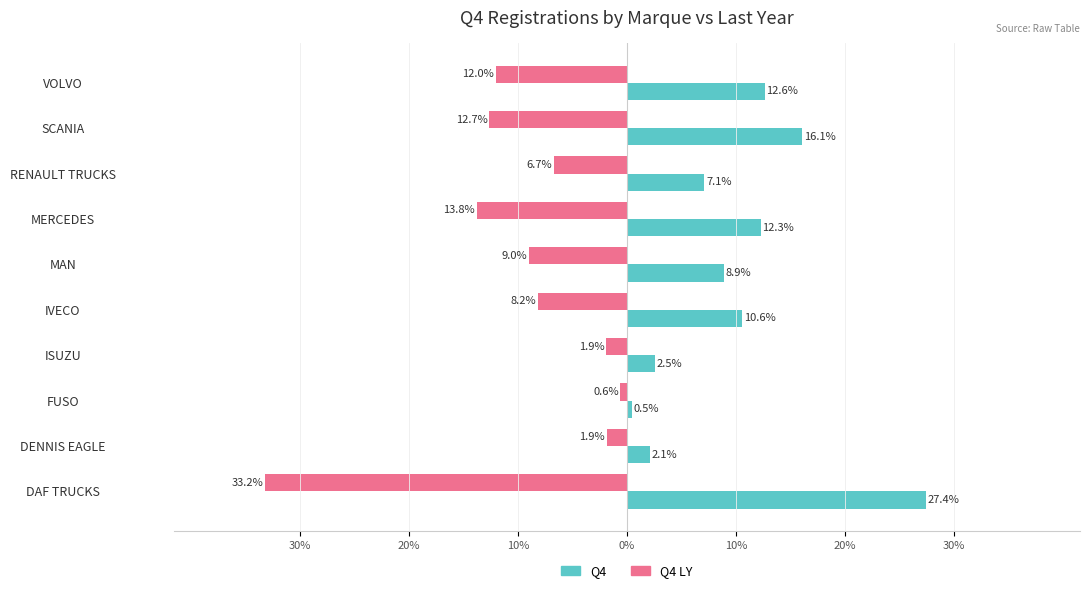

What are all the series names shown in the legend?

Q4, Q4 LY